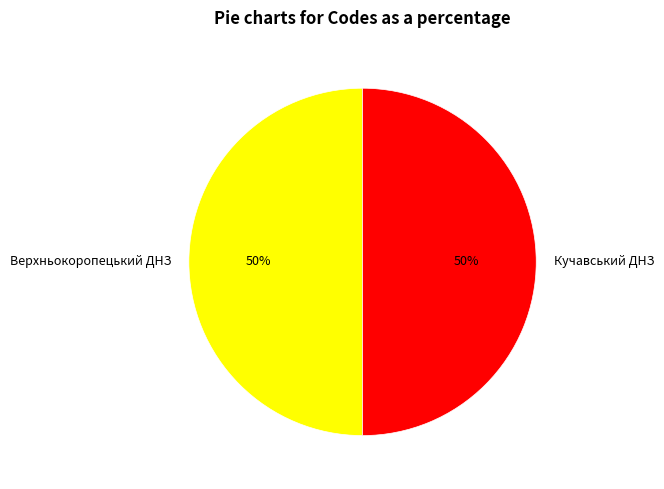

Do Кучавський ДНЗ and Верхньокоропецький ДНЗ together represent more than half of the pie?

Yes